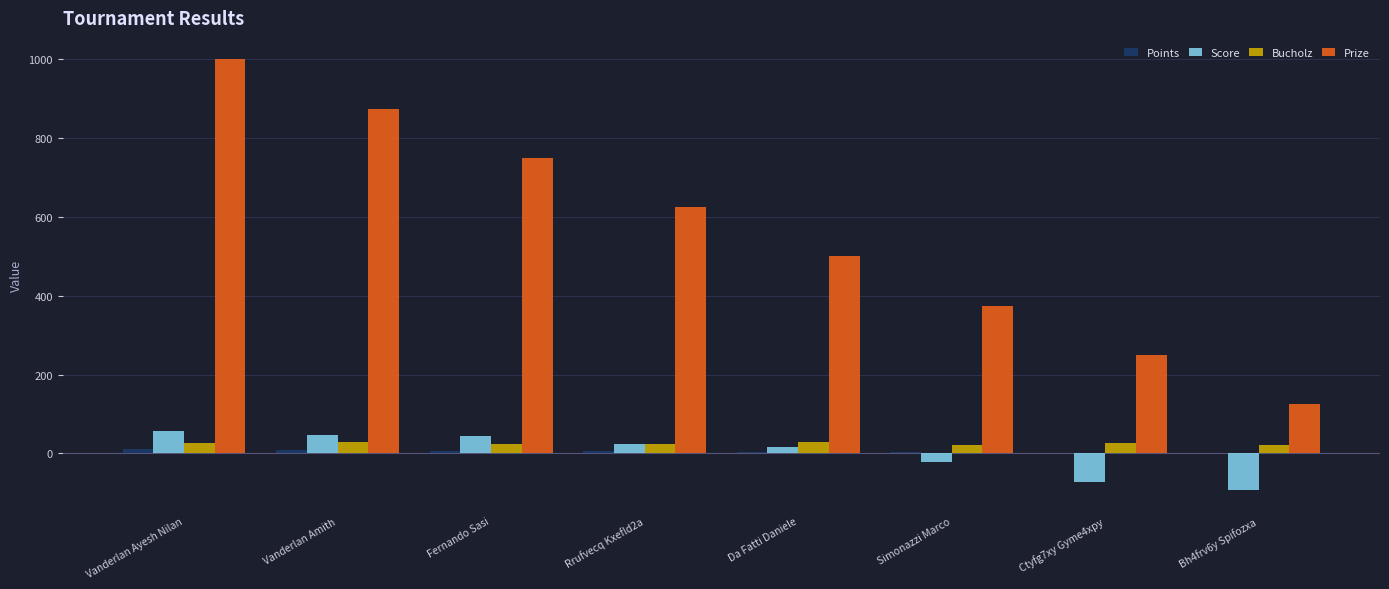

How many values in Score are above zero?

5